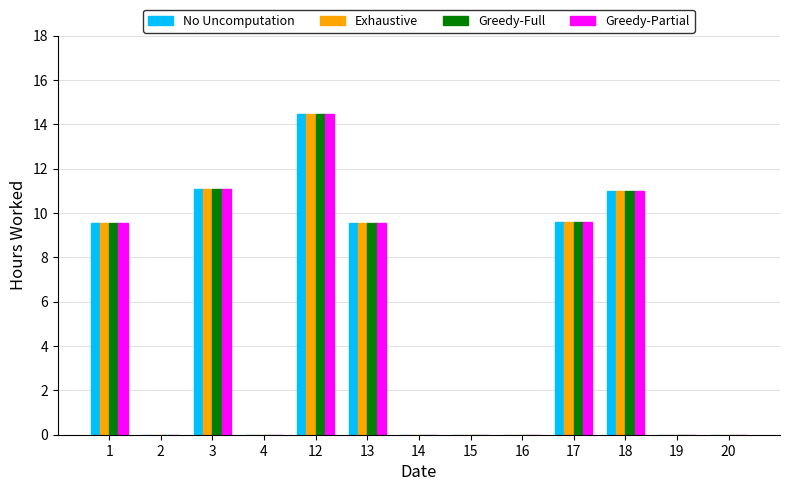

Is the value of Greedy-Full at 17 greater than the value of No Uncomputation at 19?

Yes